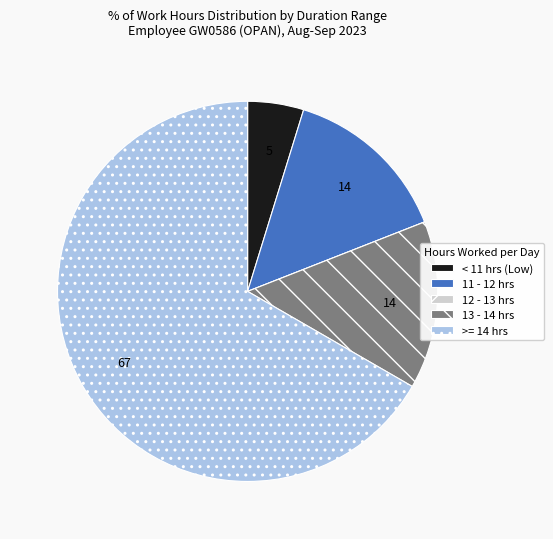

Approximately how many times larger is the value at 13 - 14 hrs compared to < 11 hrs (Low)?

3.0